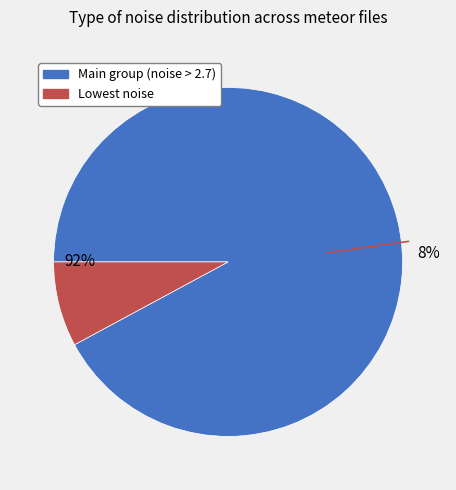

To the nearest percent, what percentage of the pie is 20000114205740027?

8%